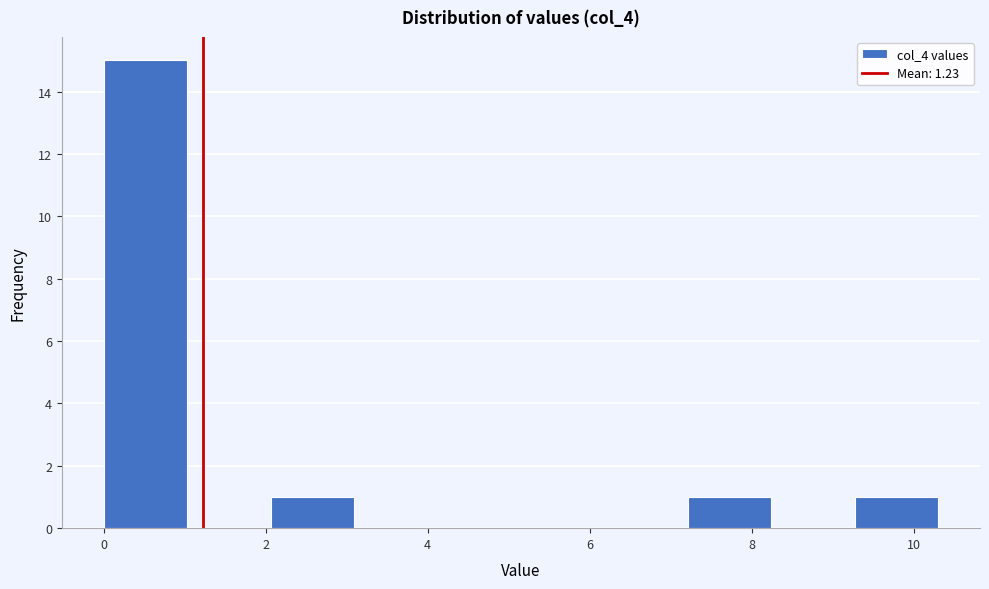

How tall is the bar that spans 2.0 to 3.0 on the x-axis? Neither the bar edges nor the heights are printed on the chart, so give them approximately, as read against the axes.

1